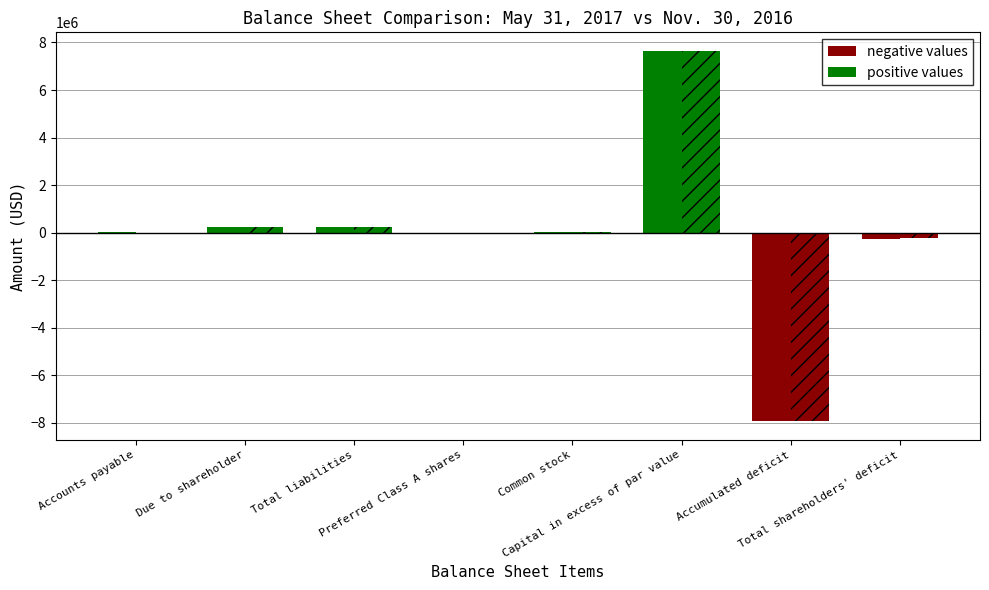

What position from the left is Total liabilities?

3